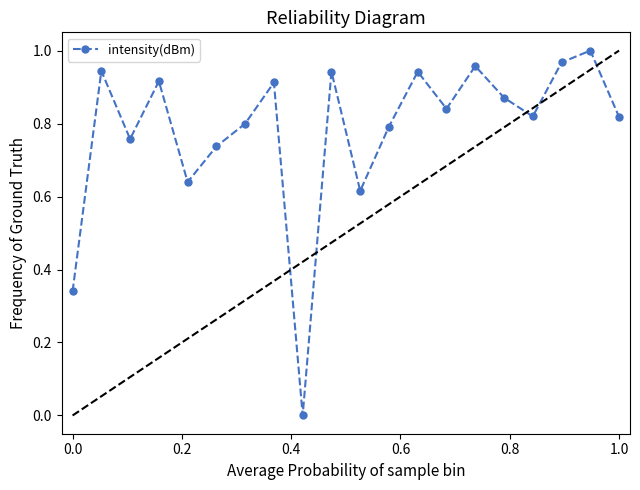

How many points are lower than both their immediate neighbors (excluding endpoints)?

6